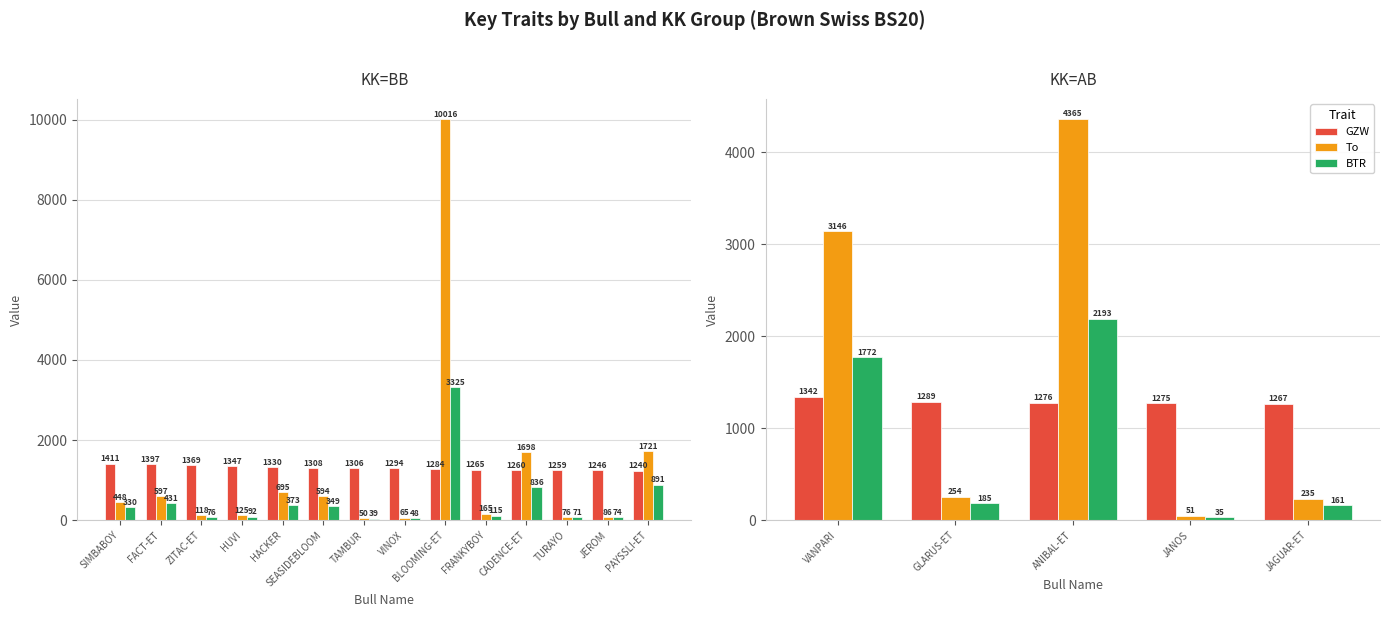

At which label does GZW first exceed 1276?

VANPARI